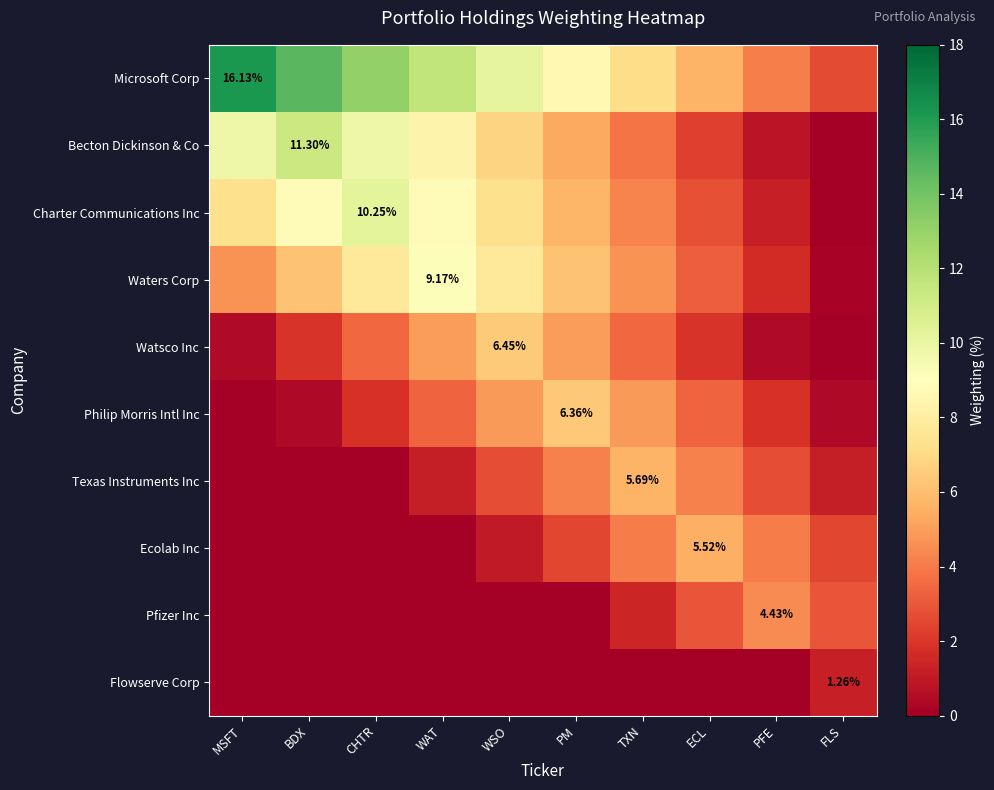

How many distinct data groups are displayed?

10